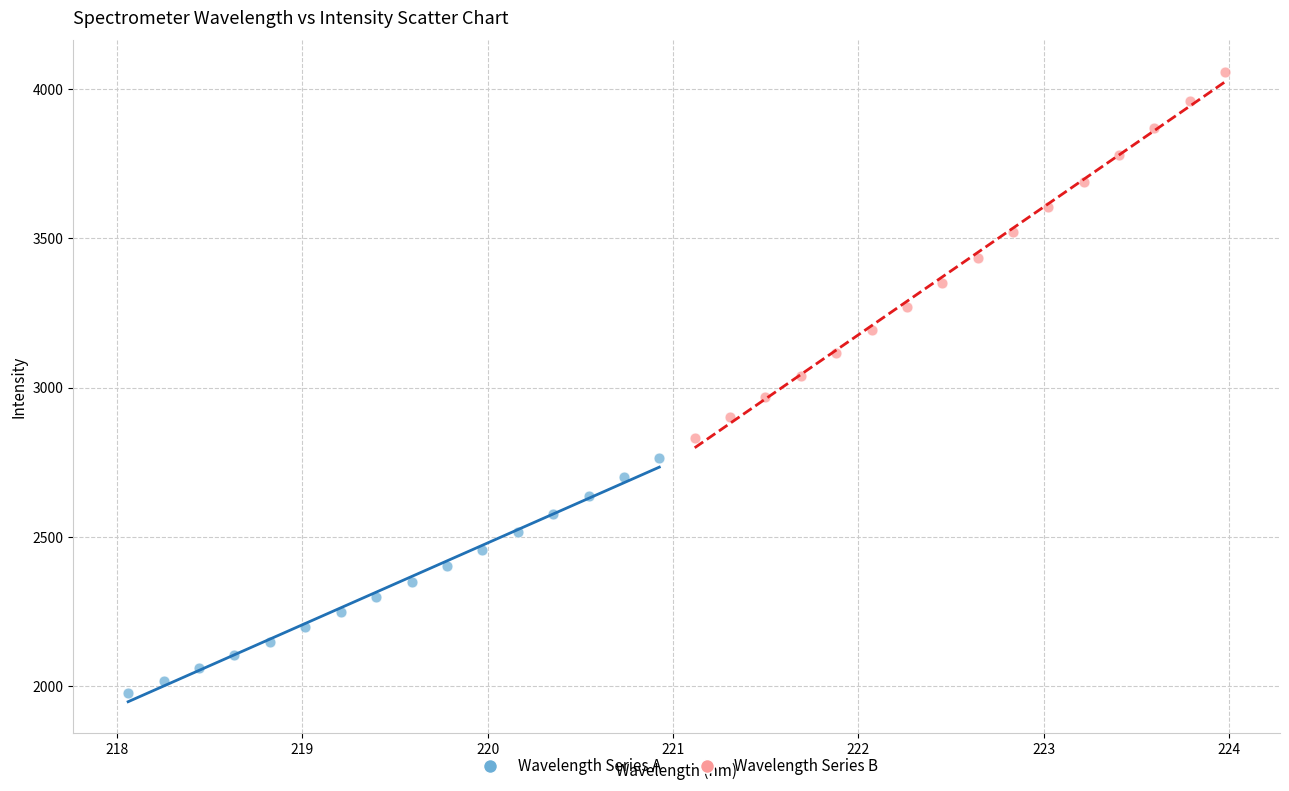

Which series has the widest spread of Y values?

Wavelength Series B